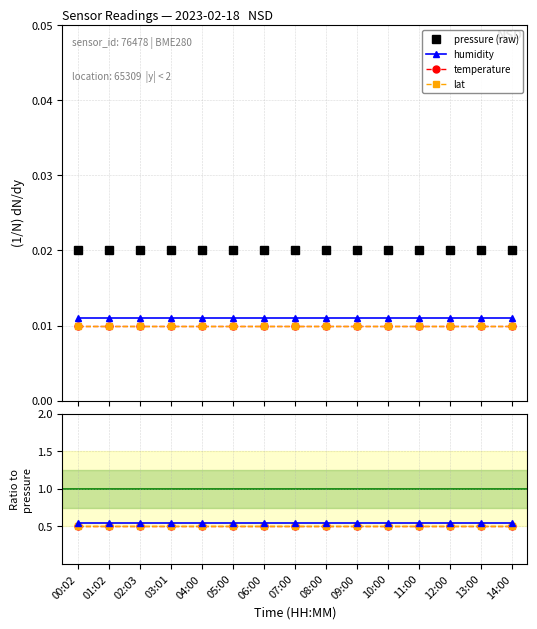

What is the lowest value of the temperature series?

0.5